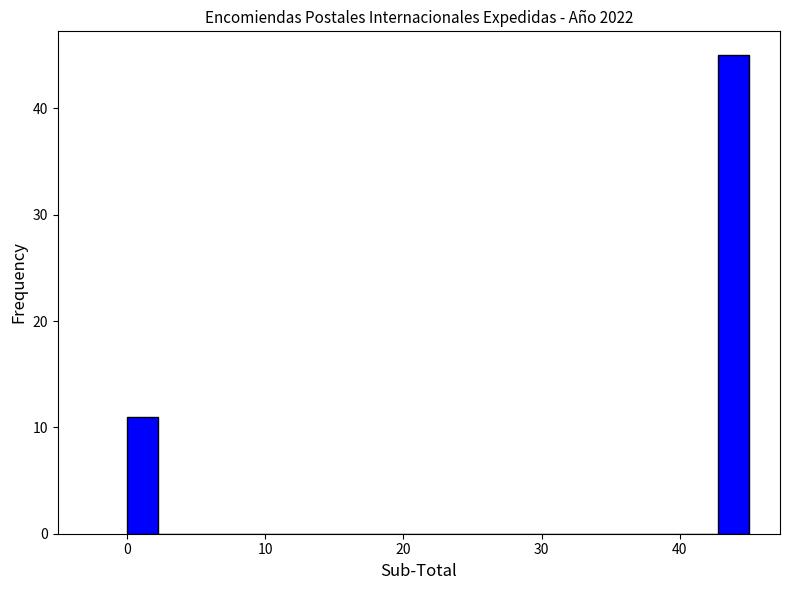

Around what value on the x-axis is the tallest bar? Give the approximate position of its centre, as read against the axis.

44